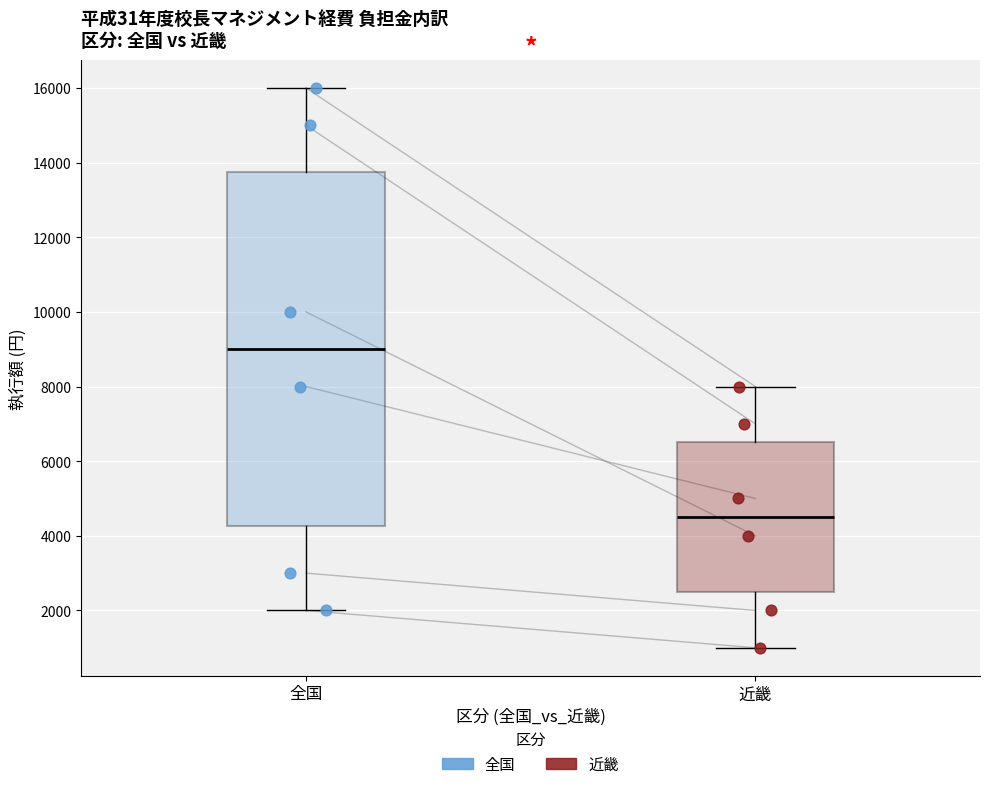

Reading left to right, transcribe this box plot: for each box, give where its median line is, the range the box spans, and where its two whiskers end, as read against the y-axis. The values are not printed on the chart, so give them approximately, as read against the axis.

全国: median 9000, box 4200 to 13800, whiskers 2000 to 16000
近畿: median 4600, box 2600 to 6600, whiskers 1000 to 8000